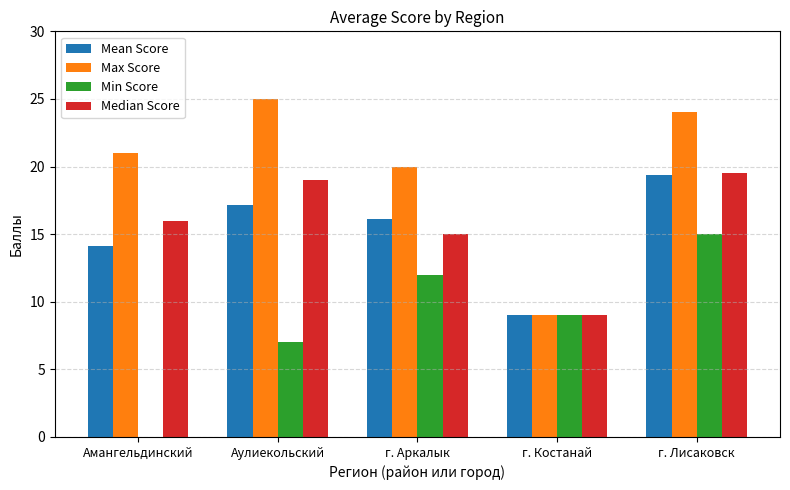

The Max Score series shows 2.3 at г. Костанай. True or false?

False